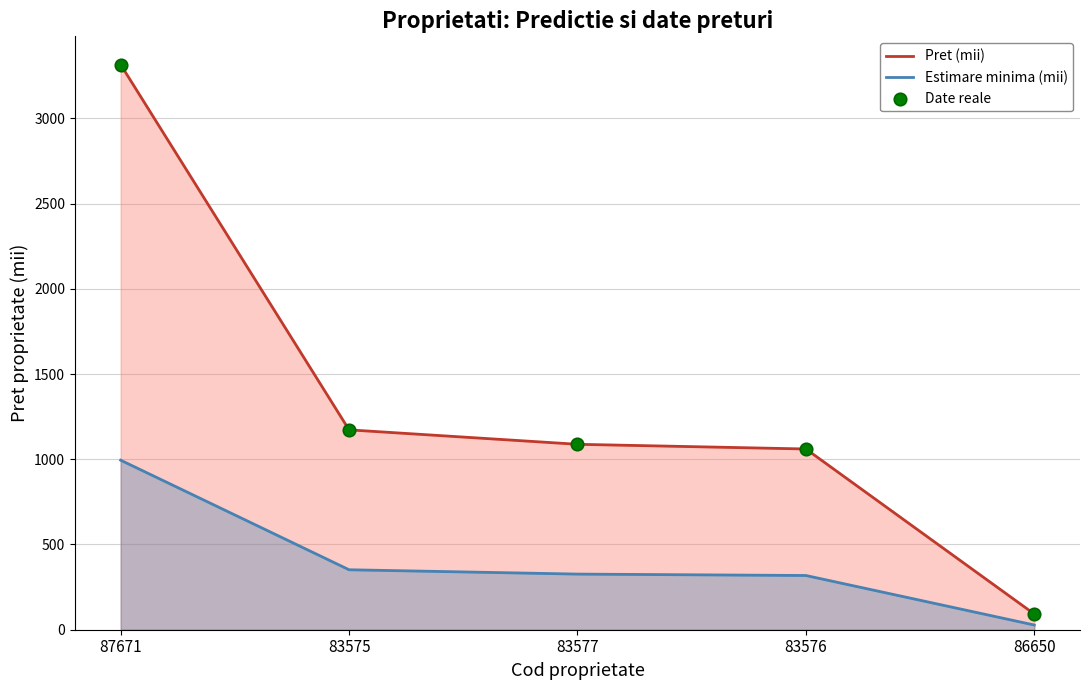

Is the value of Estimare minima (mii) at 86650 greater than the value of Pret (mii) at 83576?

No